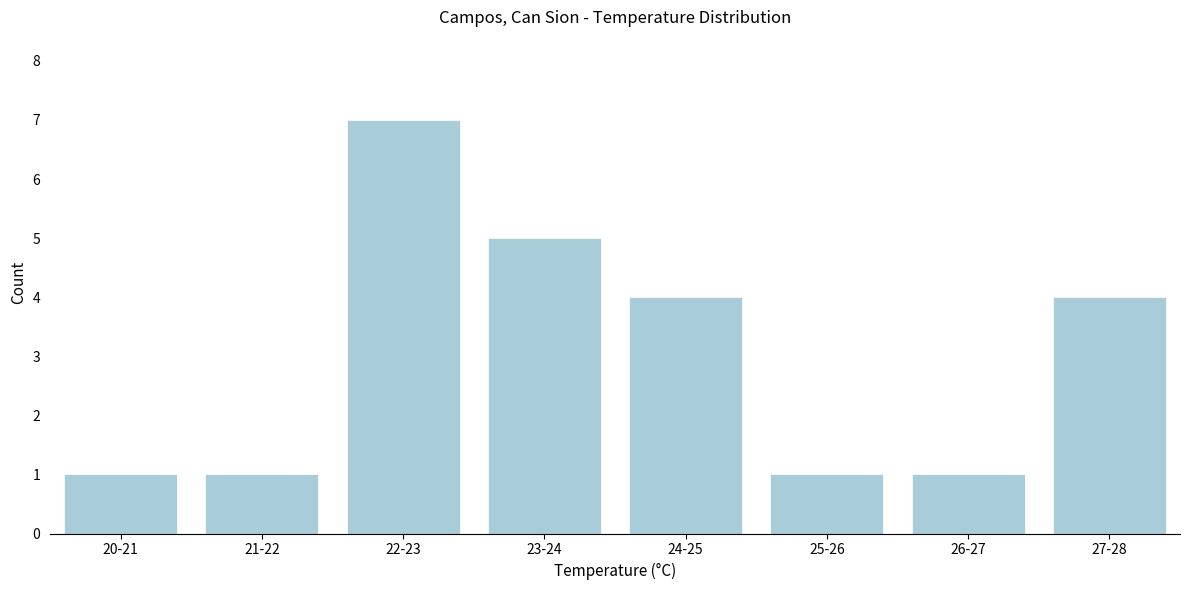

Reading right to left, extract all data points from this chart.

27-28=4	26-27=1	25-26=1	24-25=4	23-24=5	22-23=7	21-22=1	20-21=1